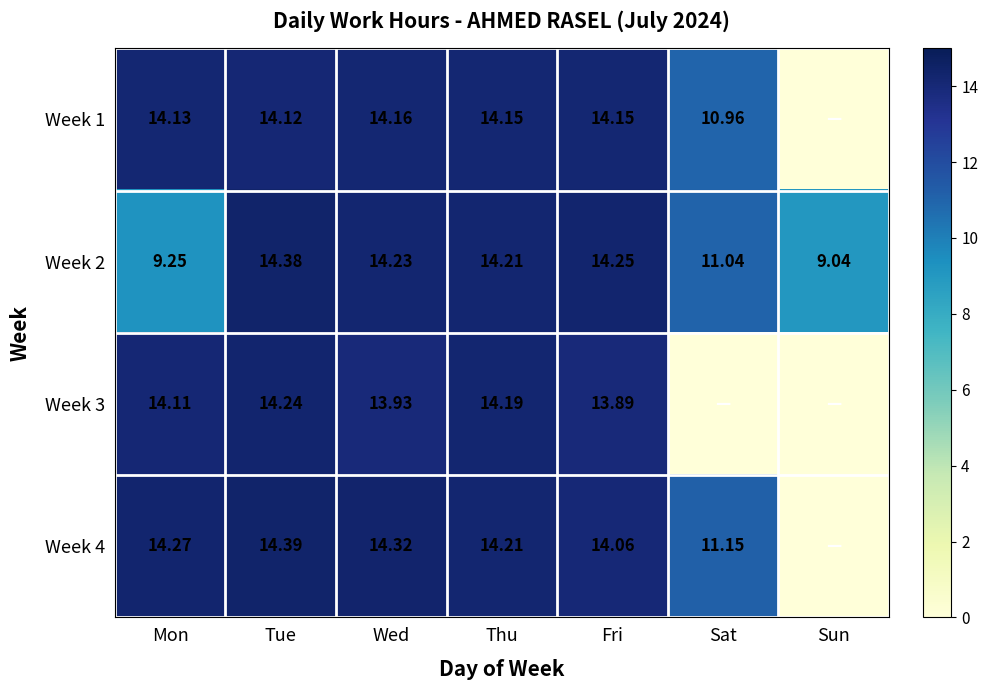

At which category is the sum across all series the highest?

Tue